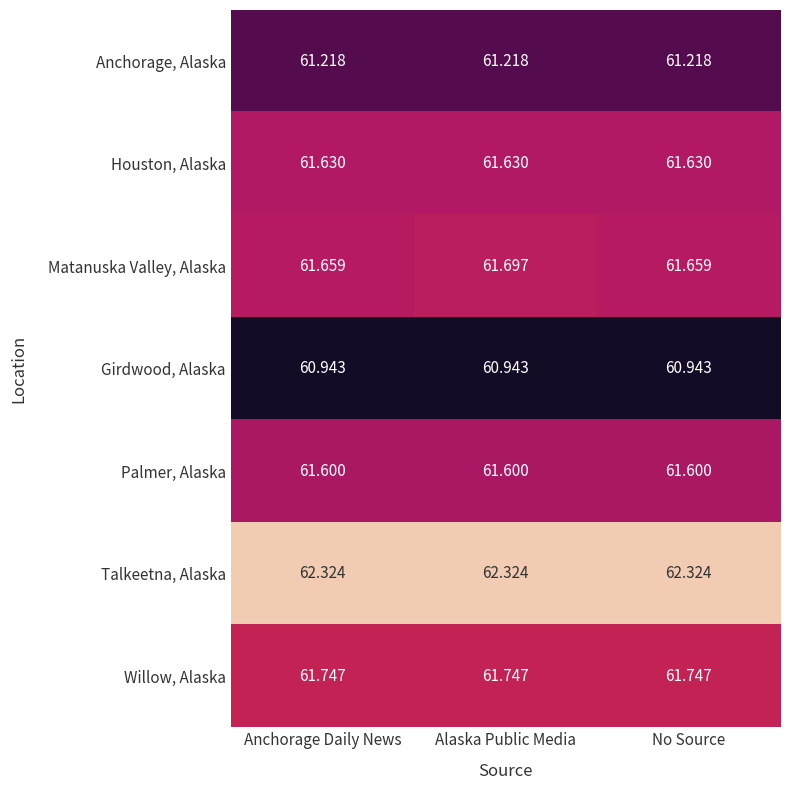

Between Alaska Public Media and No Source, which series saw the biggest shift?

Matanuska Valley, Alaska